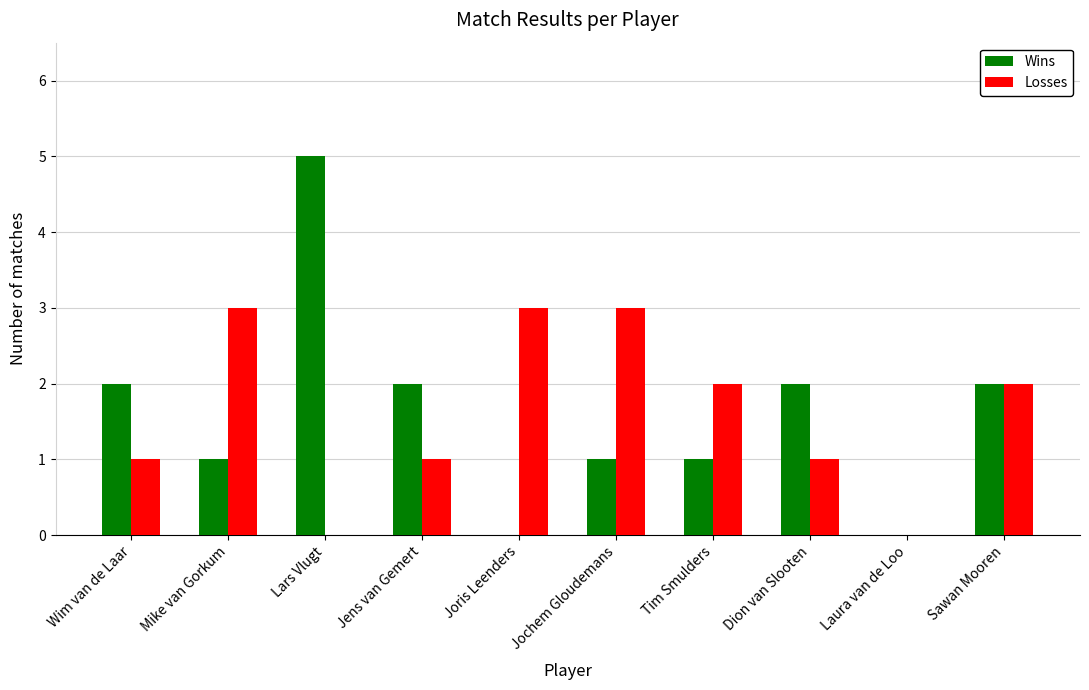

Reading right to left, what are all the values shown in this chart?

Wins: Sawan Mooren=2	Laura van de Loo=0	Dion van Slooten=2	Tim Smulders=1	Jochem Gloudemans=1	Joris Leenders=0	Jens van Gemert=2	Lars Vlugt=5	Mike van Gorkum=1	Wim van de Laar=2
Losses: Sawan Mooren=2	Laura van de Loo=0	Dion van Slooten=1	Tim Smulders=2	Jochem Gloudemans=3	Joris Leenders=3	Jens van Gemert=1	Lars Vlugt=0	Mike van Gorkum=3	Wim van de Laar=1